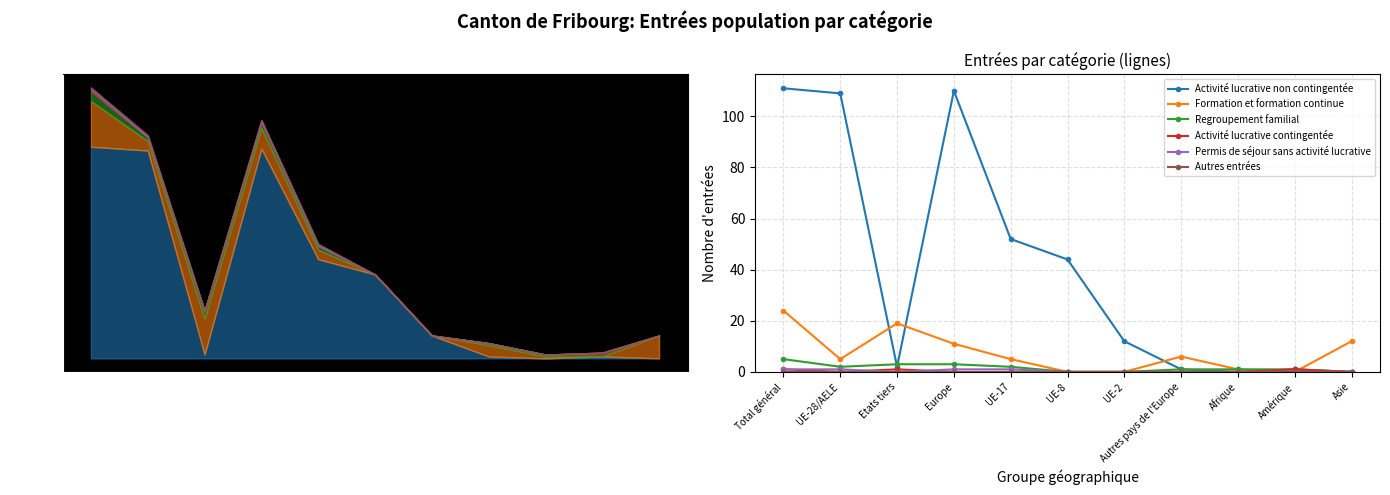

What are all the series names shown in the legend?

Activité lucrative non contingentée, Formation et formation continue, Regroupement familial, Activité lucrative contingentée, Permis de séjour sans activité lucrative, Autres entrées